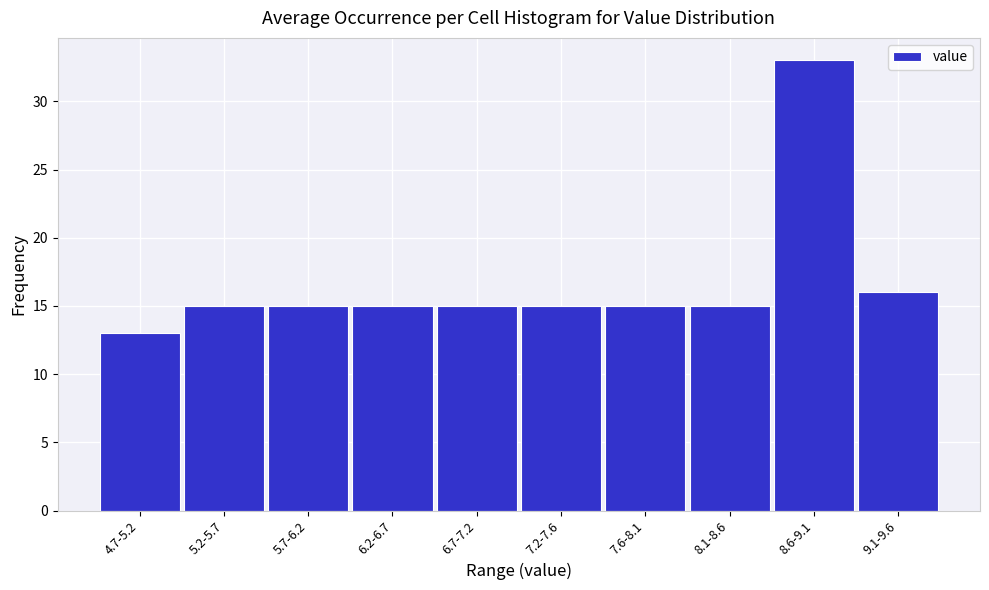

Reading left to right, transcribe all the data shown in this chart.

13	15	15	15	15	15	15	15	33	16